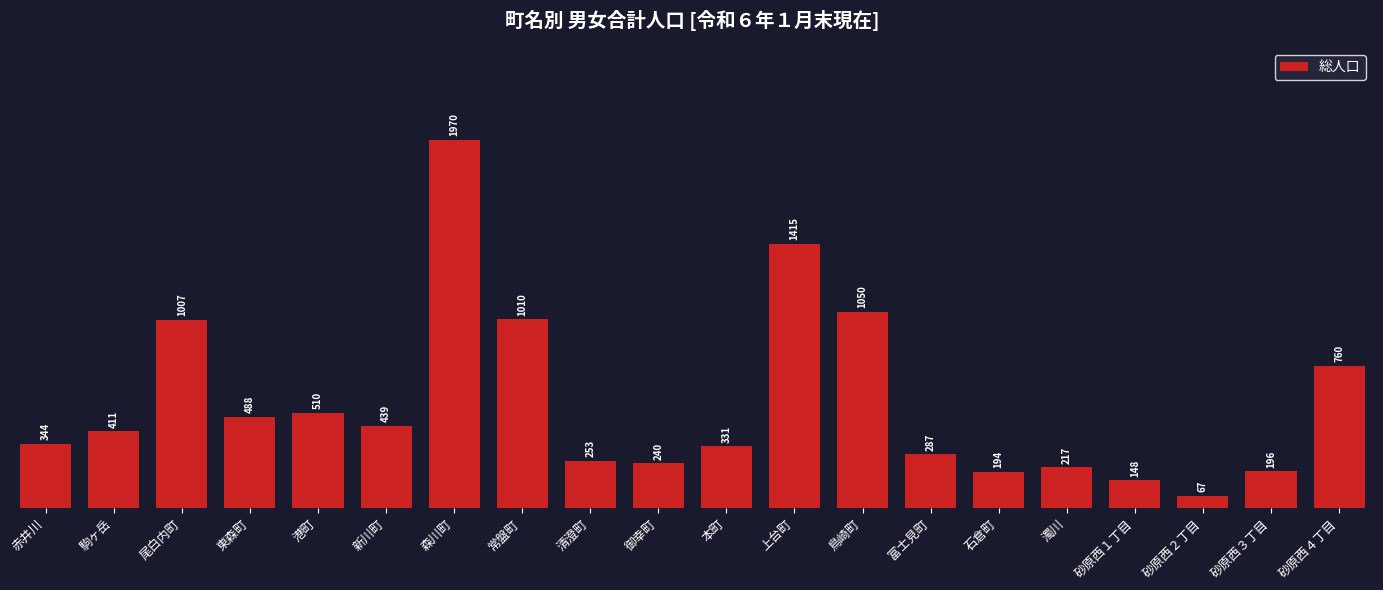

Is it true that the value at 本町 is 331?

True